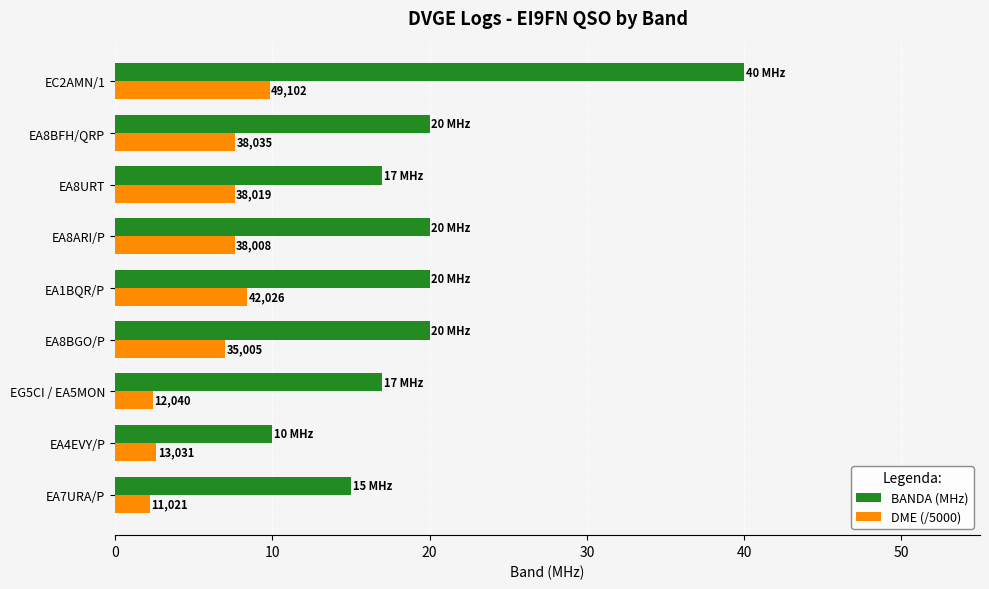

What are all the series names shown in the legend?

BANDA (MHz), DME (/5000)